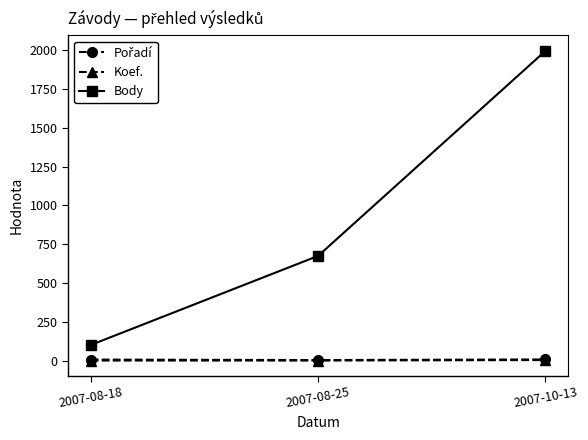

At which label is Body closest to 1048?

2007-08-25